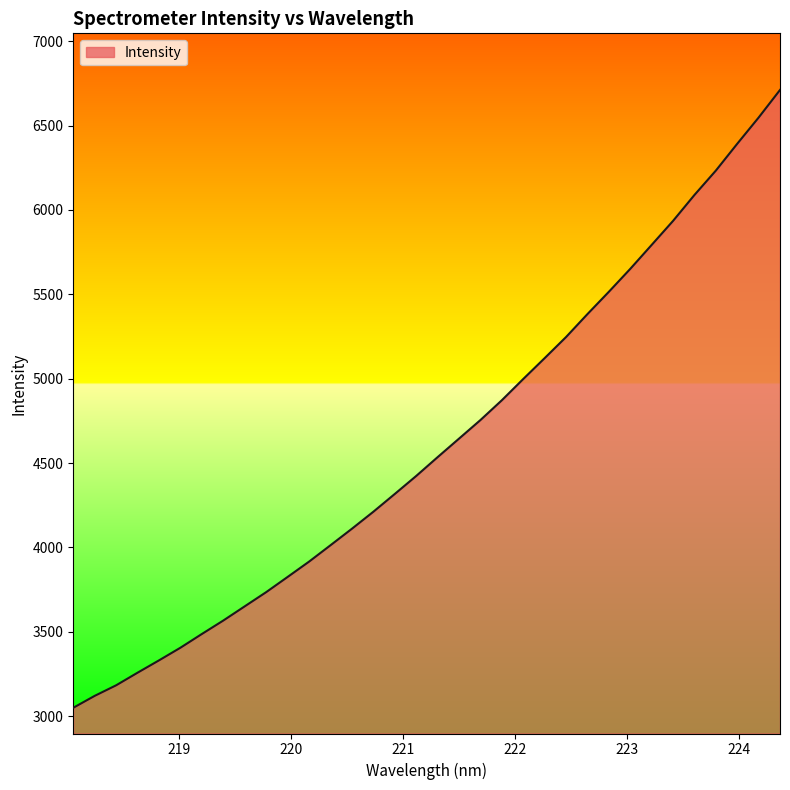

What is the difference between the maximum and minimum values?

3661.7